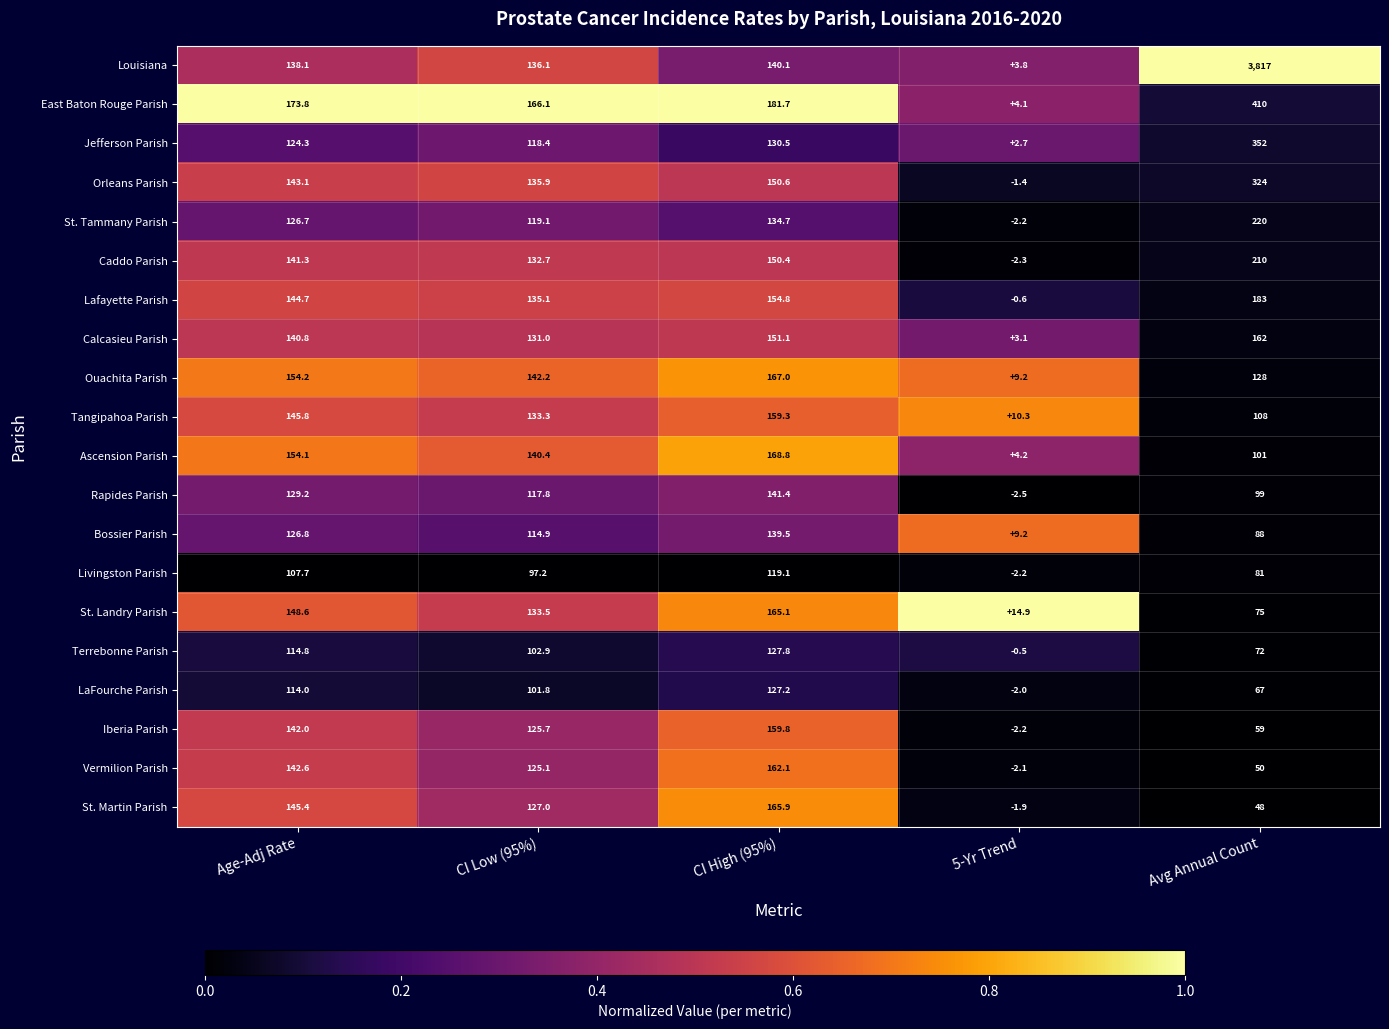

How many series are shown in this chart?

20